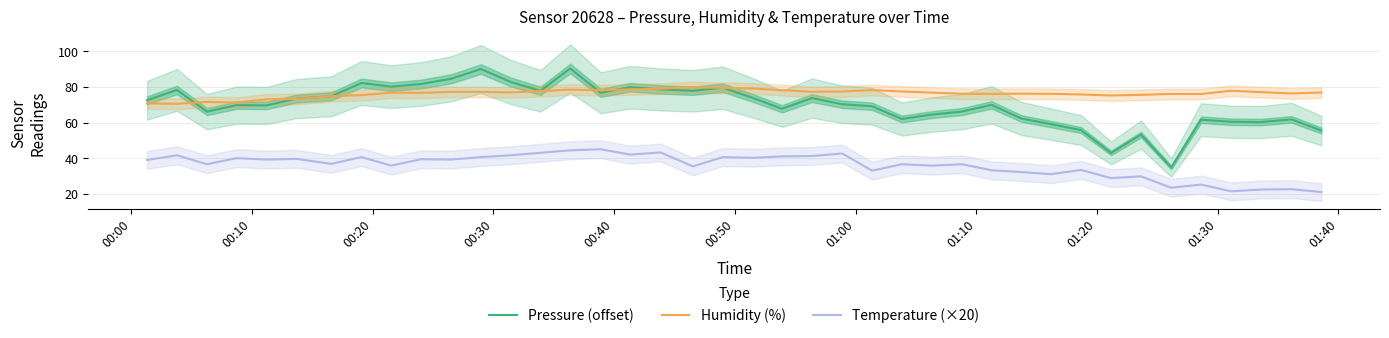

Which series has the largest total across all categories?

Humidity (%)